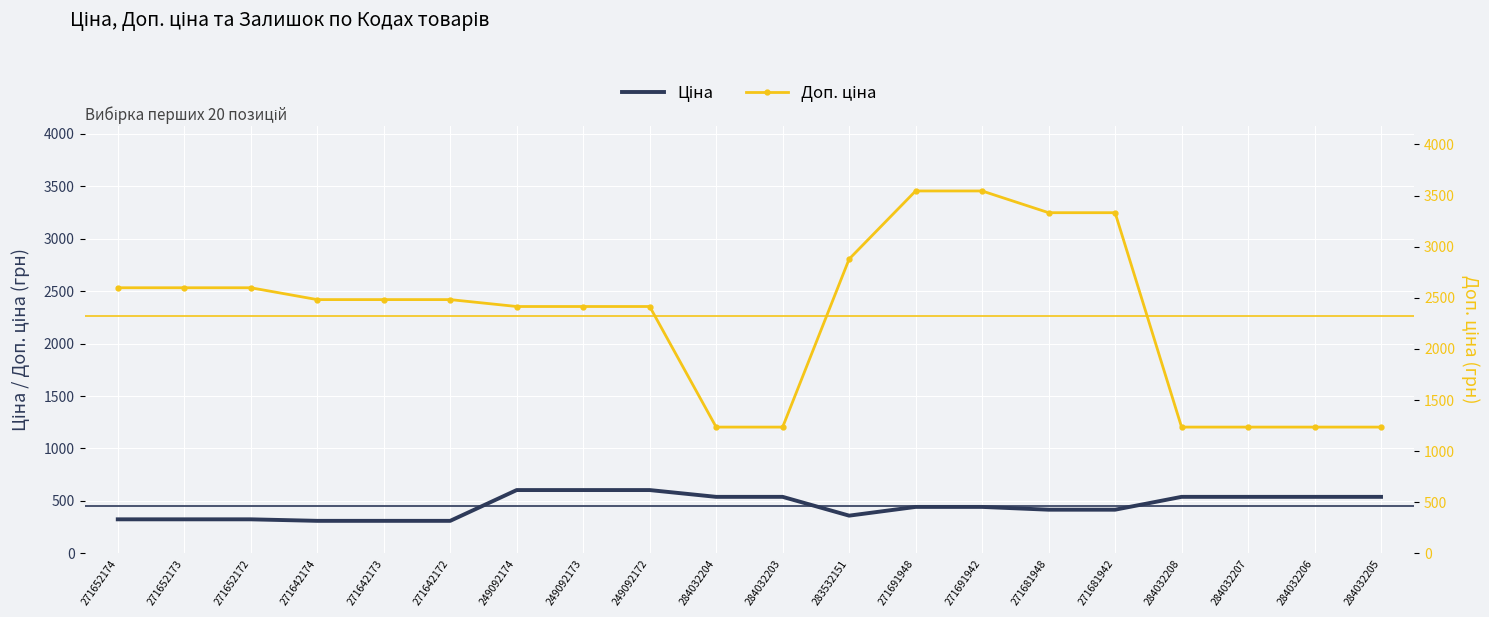

True or false: Ціна and Доп. ціна intersect in this chart.

False